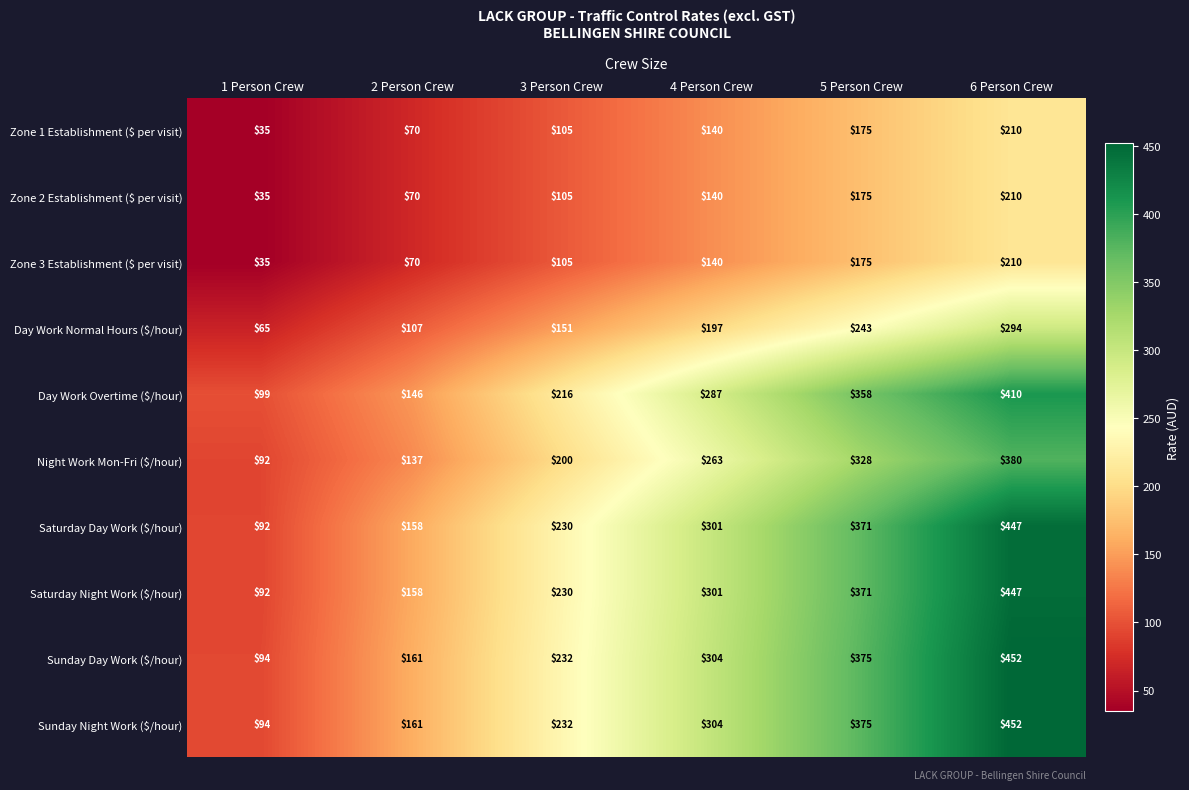

At which category is the sum across all series the highest?

6 Person Crew